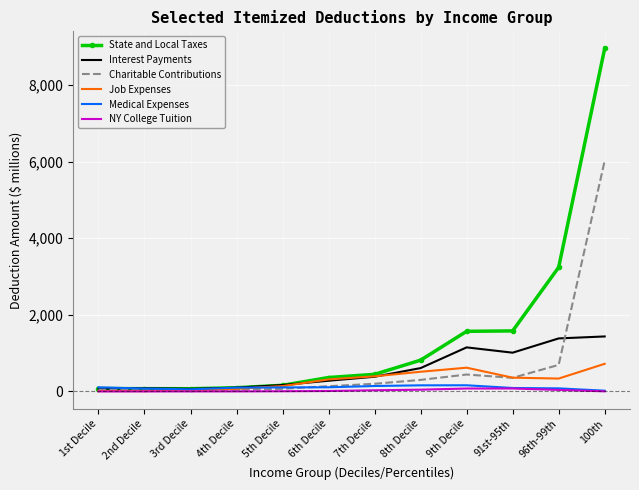

What is the sum of the Job Expenses values at 7th Decile and 2nd Decile?

403.8